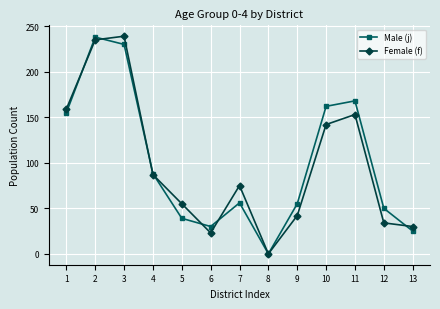

At which label does Female (f) first exceed 75?

1